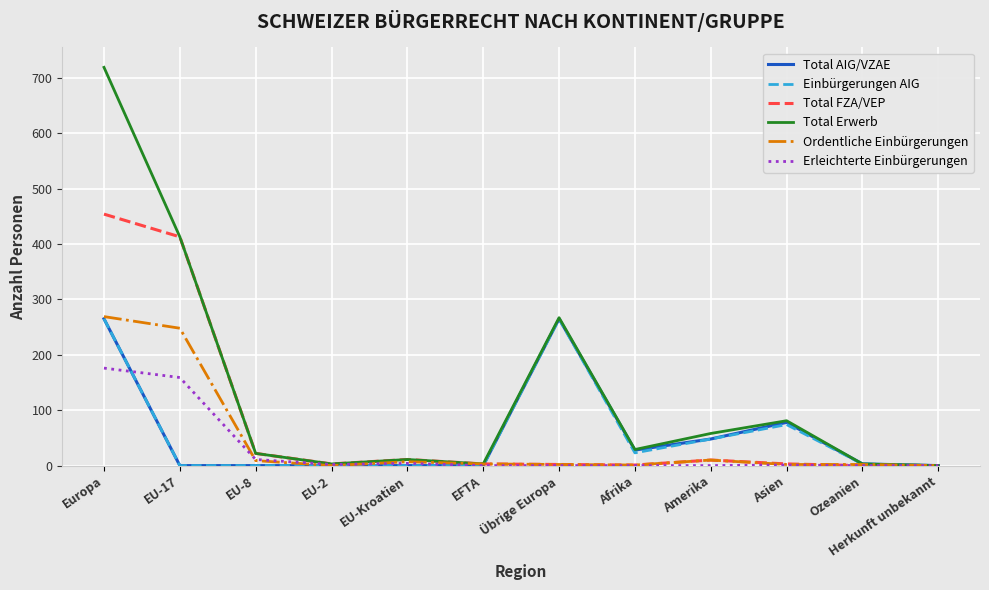

What is the spread (max minus min) of values at Asien?

80